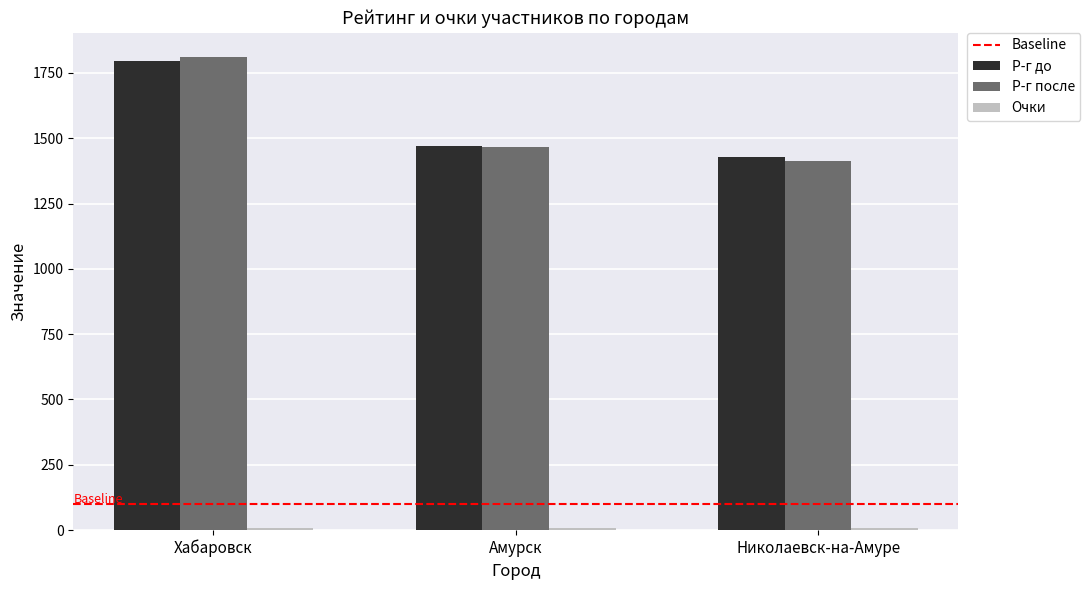

How many distinct data groups are displayed?

3